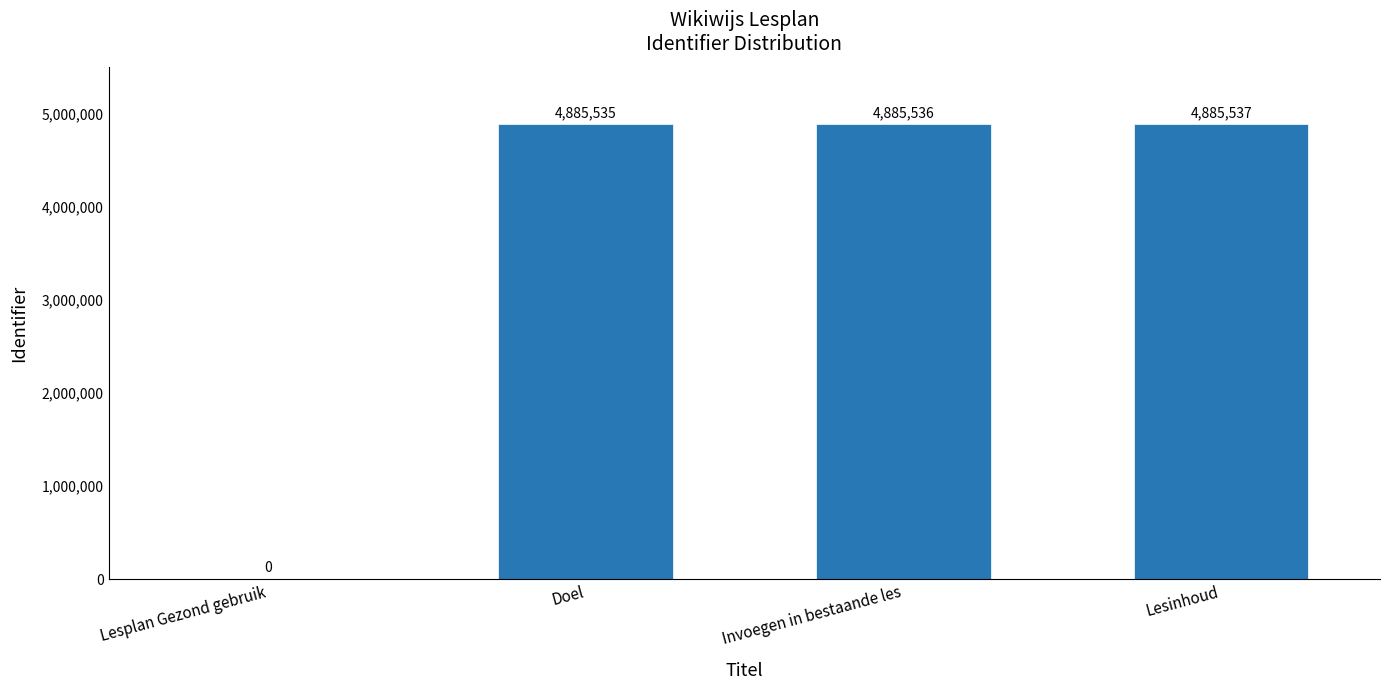

Reading left to right, what are all the values shown in this chart?

Lesplan Gezond gebruik=0	Doel=4885535	Invoegen in bestaande les=4885536	Lesinhoud=4885537